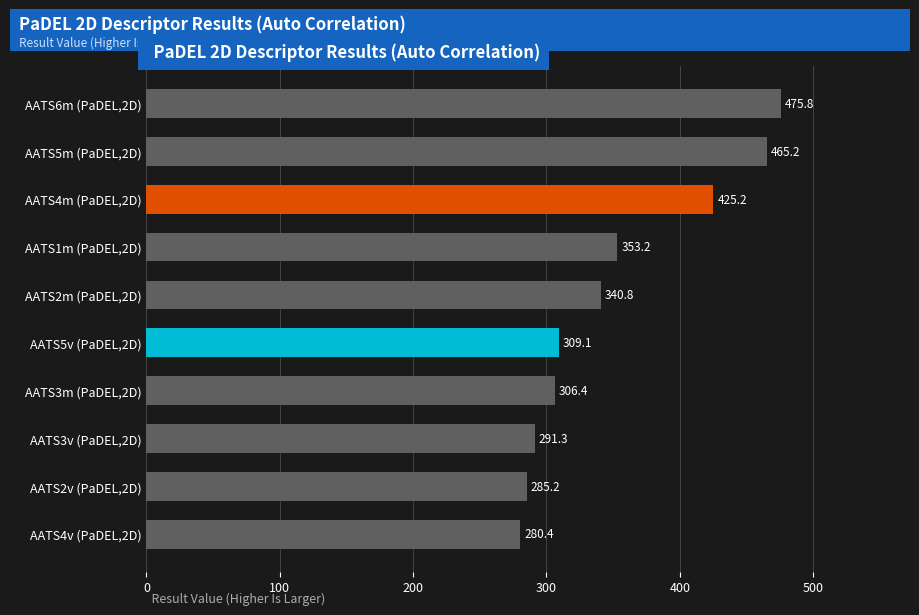

What value does the data have at AATS4m (PaDEL,2D)?

425.2